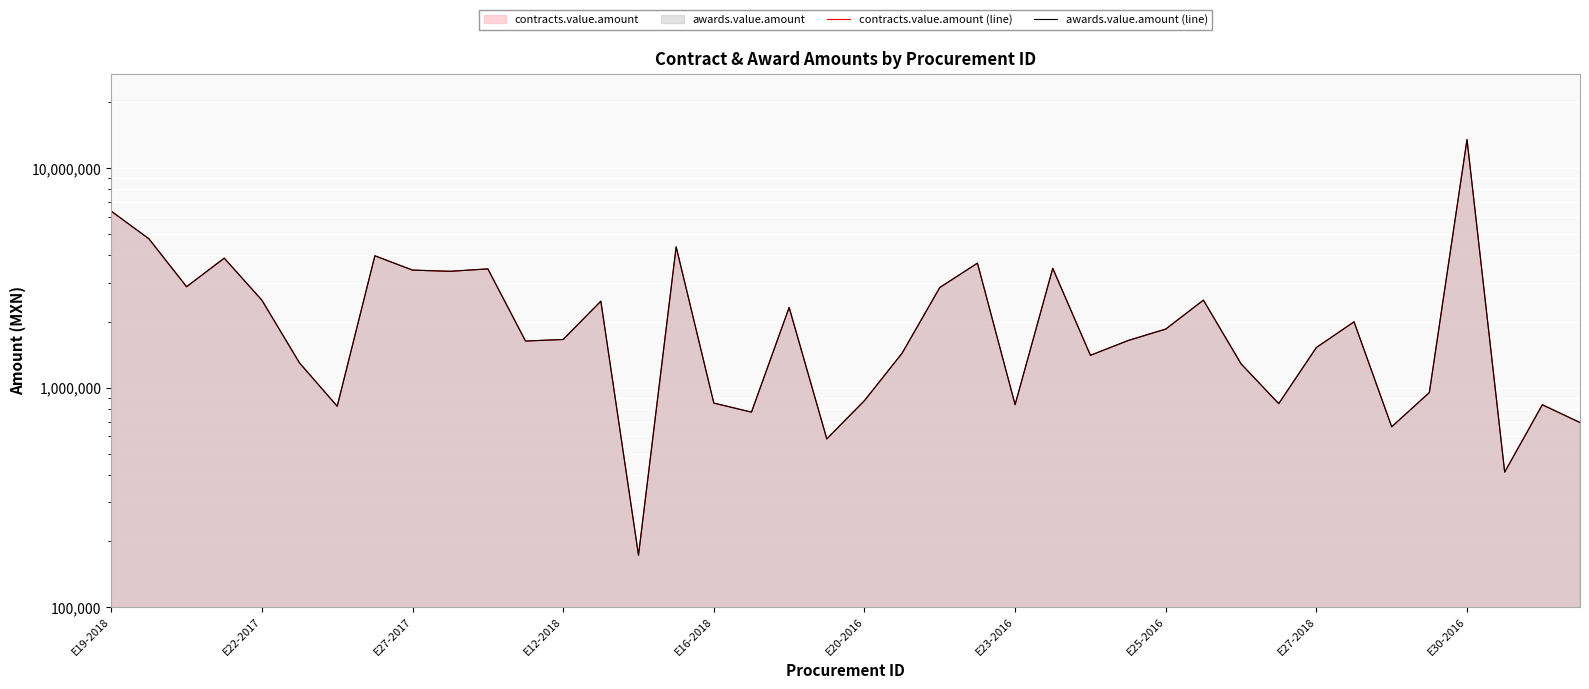

The awards.value.amount (line) series shows 949533.2 at 35. True or false?

True